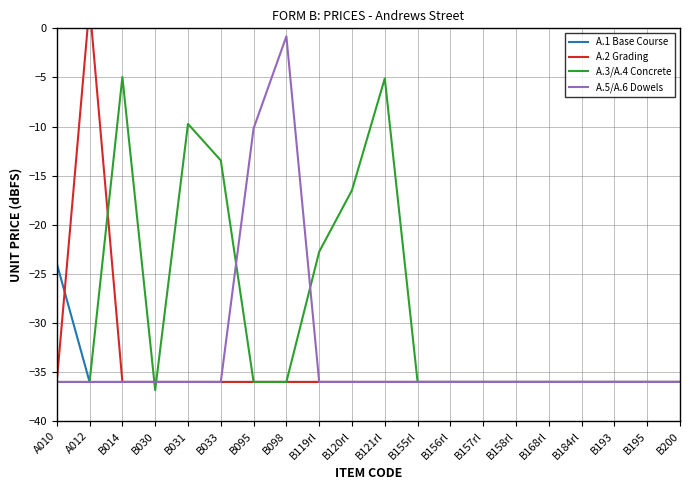

What is the difference between the highest and lowest values at B095?

25.8